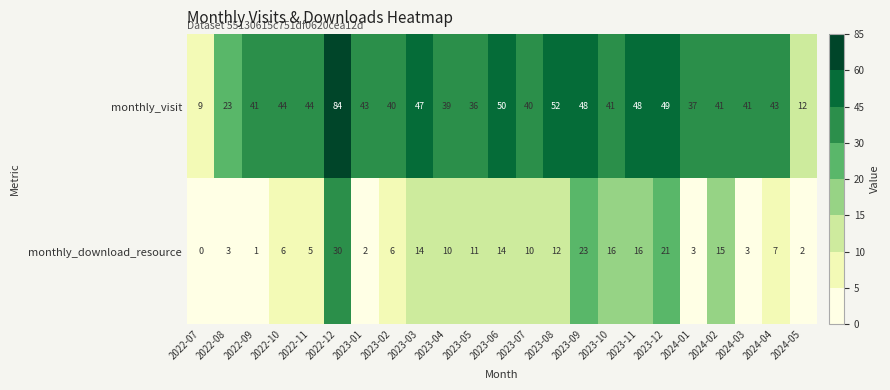

True or false: monthly_download_resource has a value of 5 at 2022-11.

True